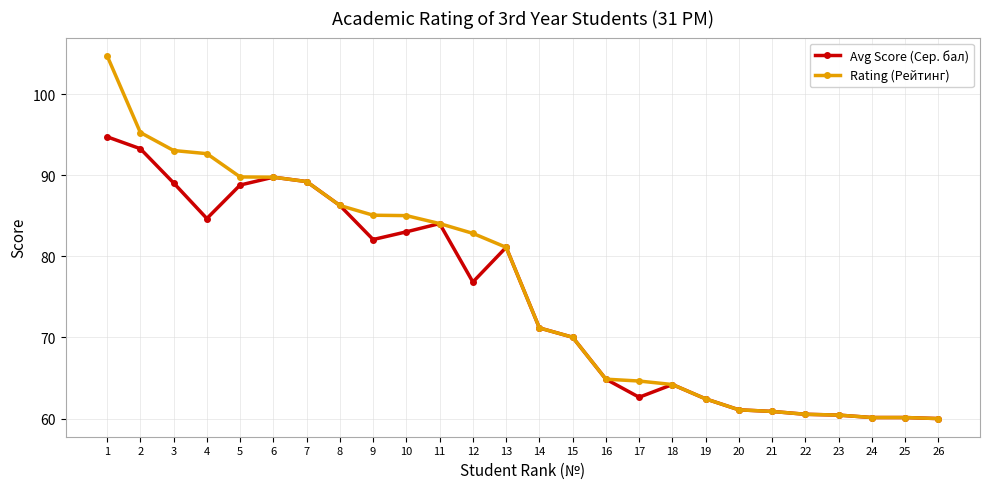

Rank the series at 4 from lowest to highest value.

Avg Score (Сер. бал), Rating (Рейтинг)